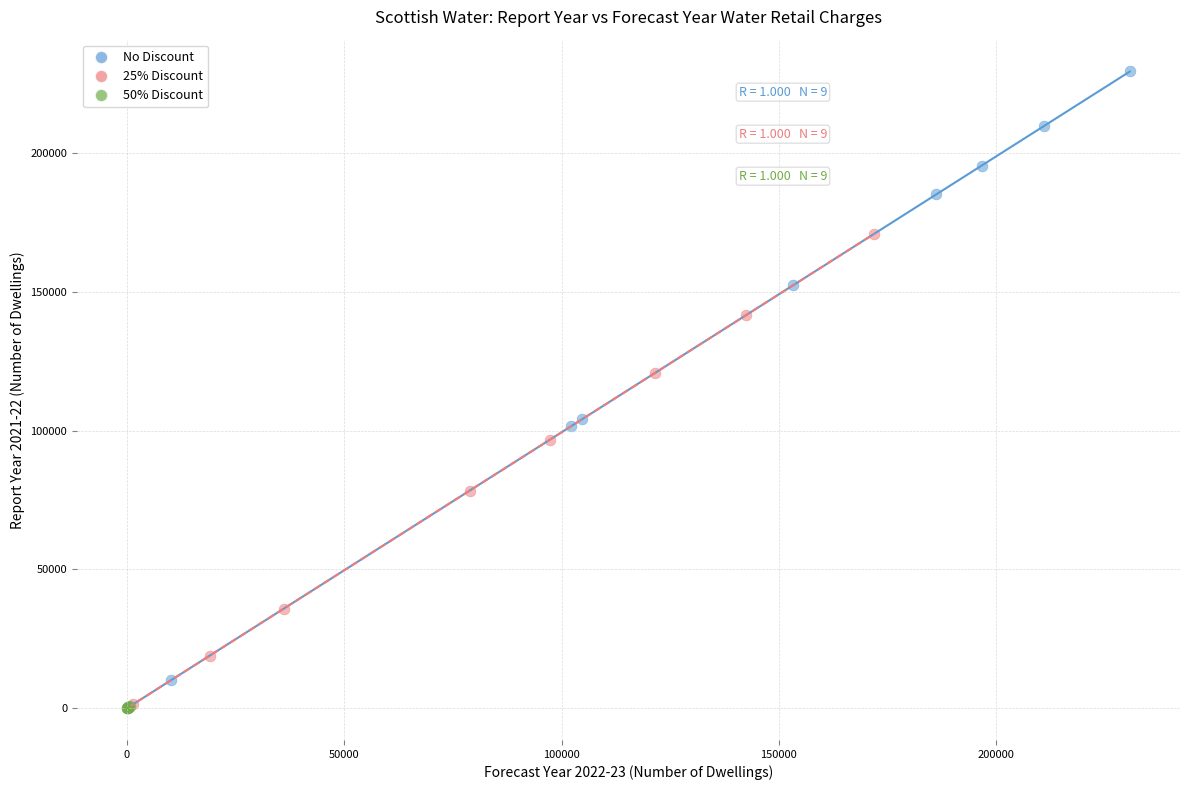

Which series has the largest Y range (max minus min)?

No Discount